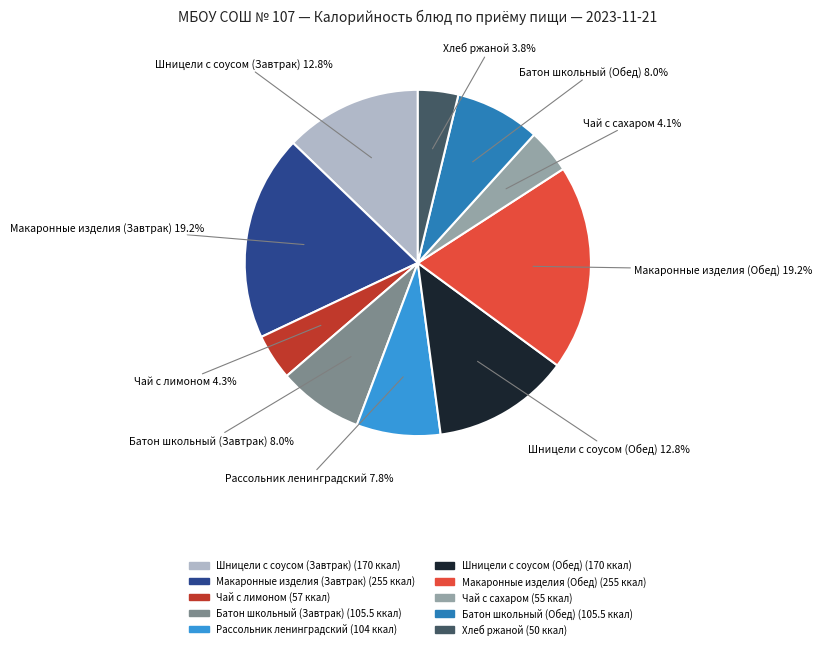

Does Батон школьный (Обед) represent more than half of the total?

No